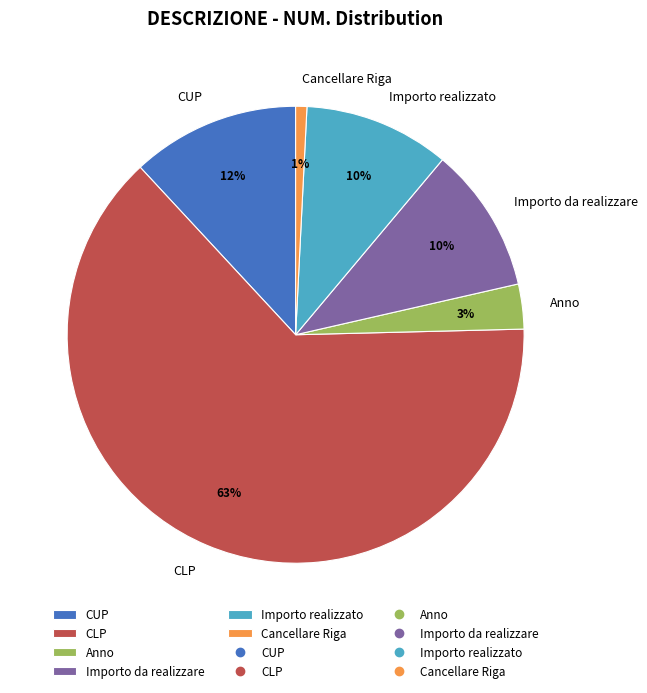

Do CLP and Importo realizzato together represent more than half of the pie?

Yes